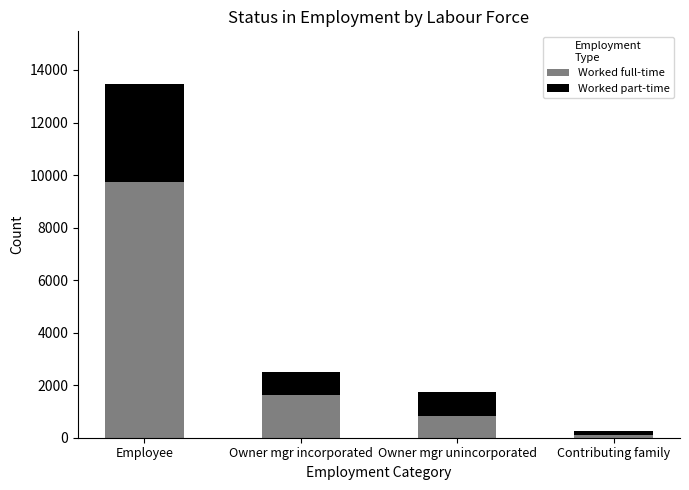

At which category is the sum across all series the highest?

Employee